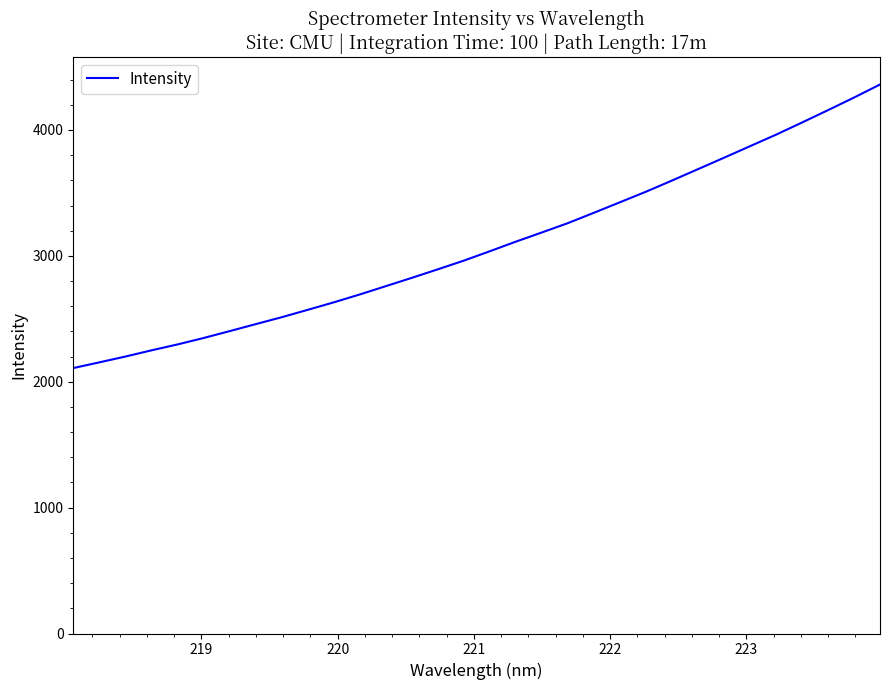

What is the maximum value shown in the chart?

4361.3